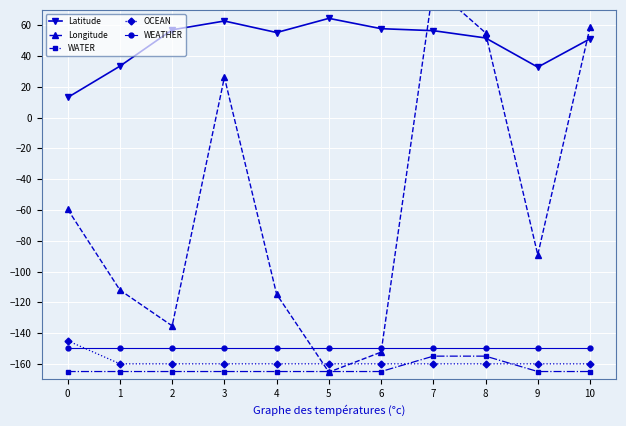

How many data points does each series have?

11